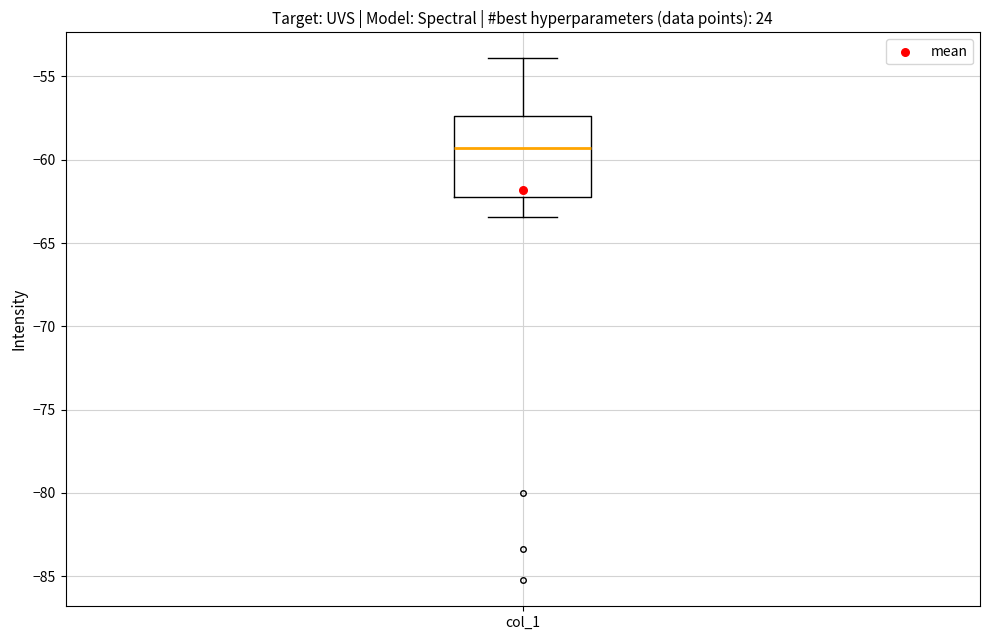

Read this box plot against the y-axis: the position of the median line, the range covered by the box, and the ends of both whiskers. The values are not printed on the chart, so give them approximately, as read against the axis.

median -59.5, box -62.5 to -57.5, whiskers -63.5 to -54.0